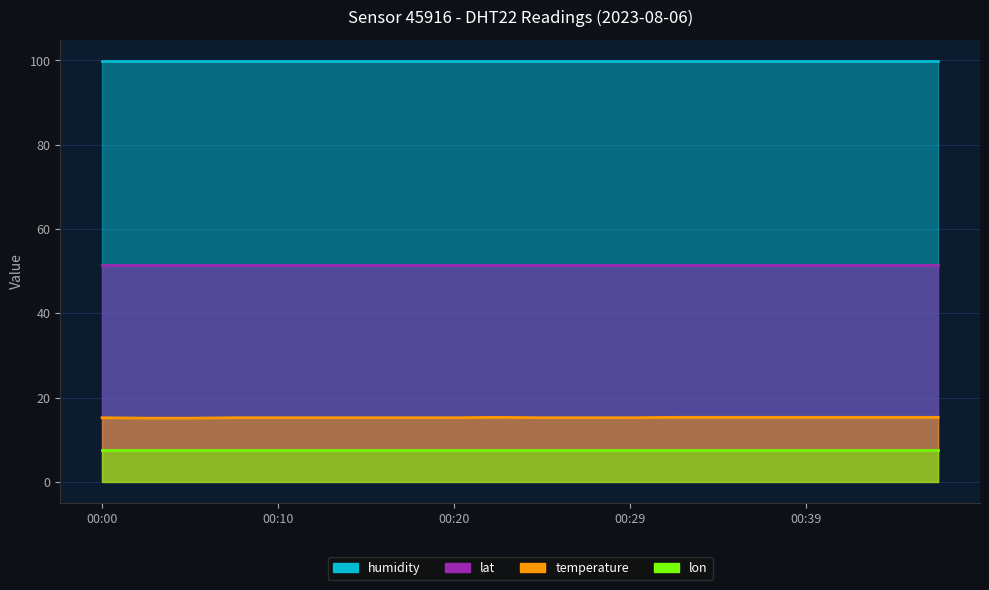

The humidity series shows 99.9 at 00:37. True or false?

True